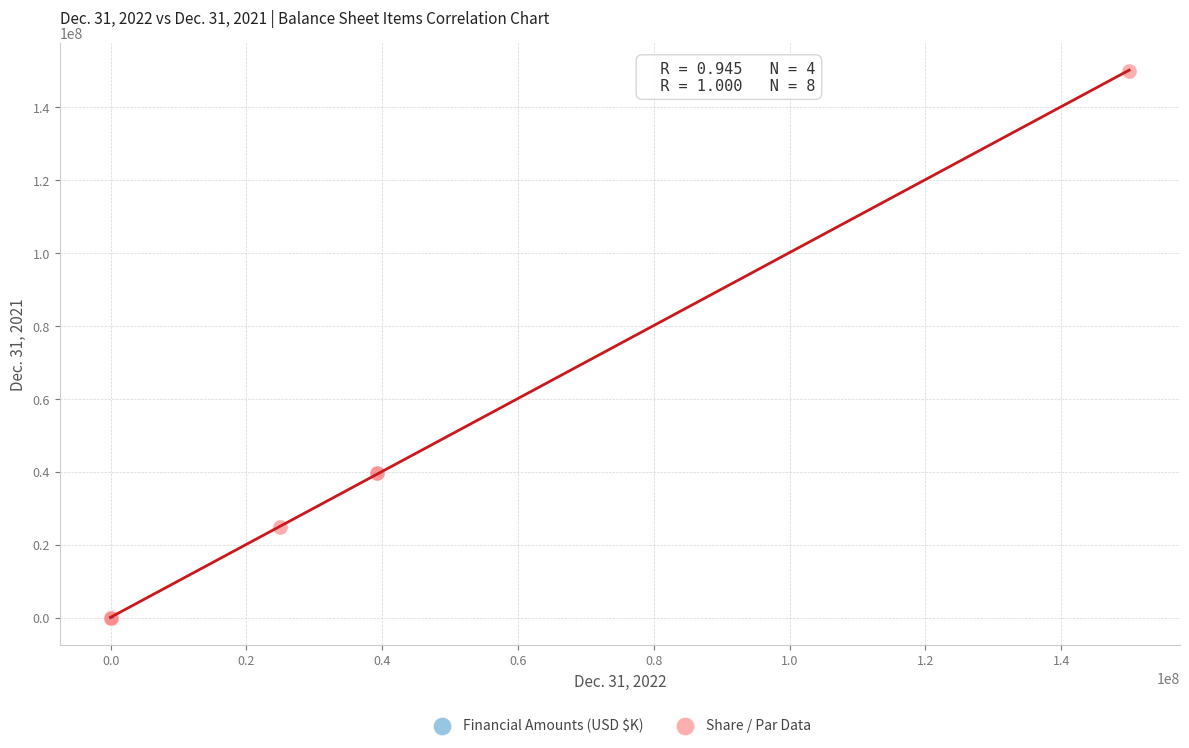

What are all the series names shown in the legend?

Financial Amounts (USD $K), Share / Par Data